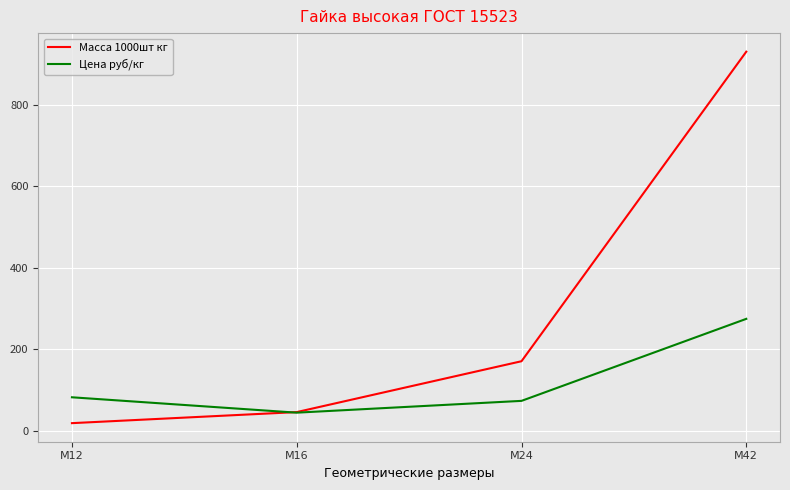

What is the greatest value displayed?

930.7